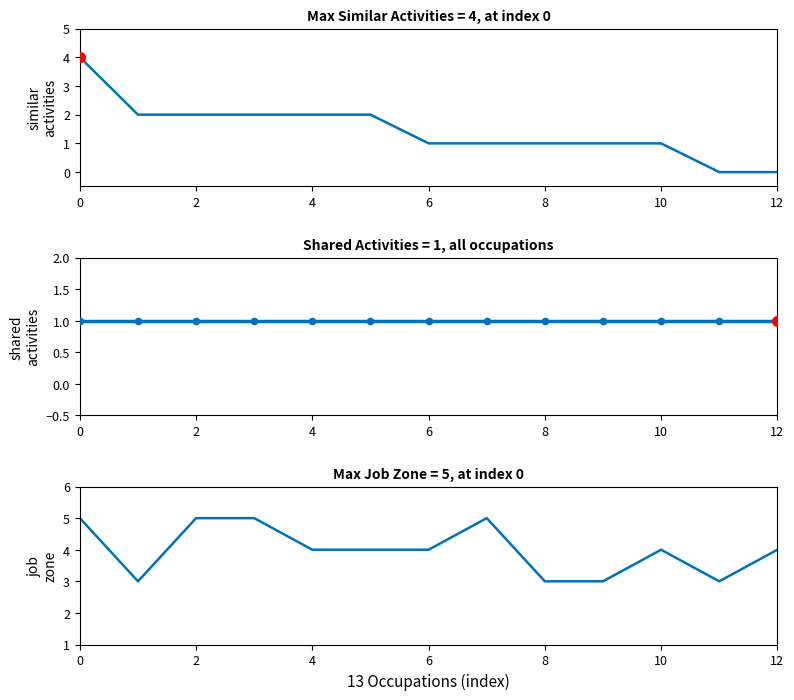

Which series reaches the maximum Y coordinate?

Job Zone